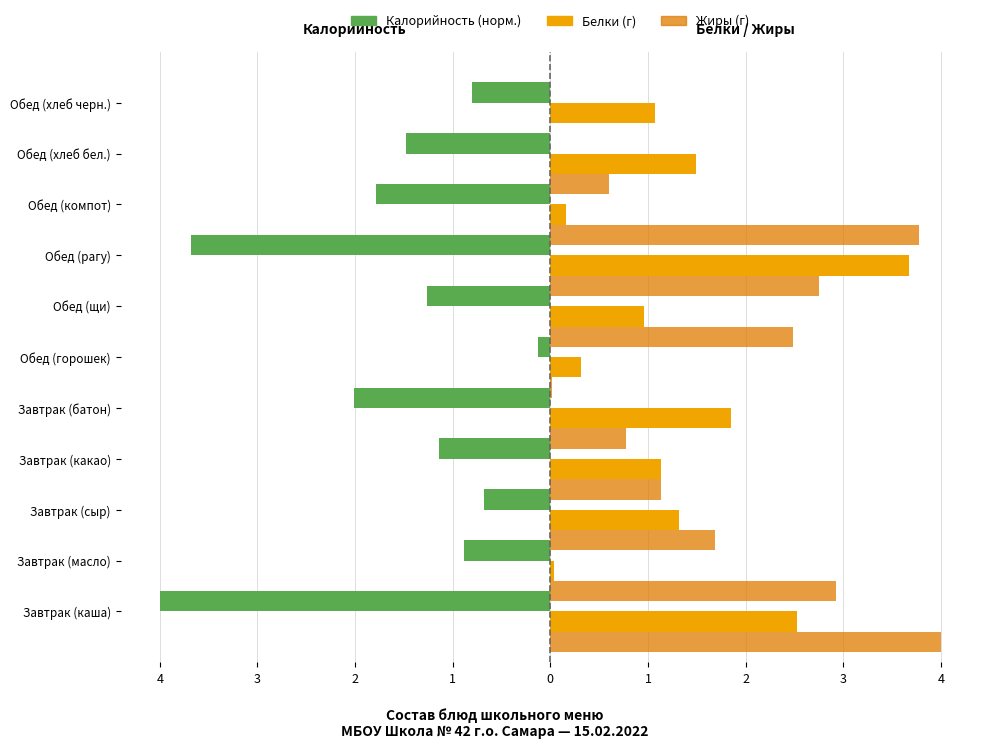

Is the value of Калорийность (норм.) at Обед (горошек) greater than the value of Белки (г) at Обед (хлеб бел.)?

No